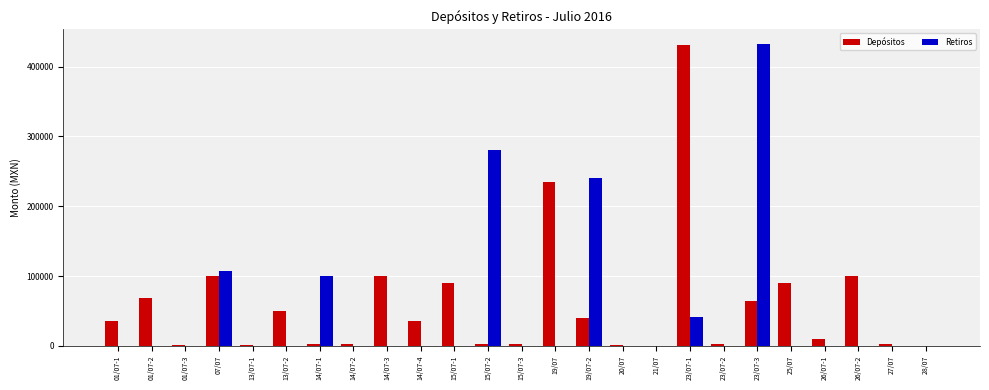

Which series has the largest total across all categories?

Depósitos